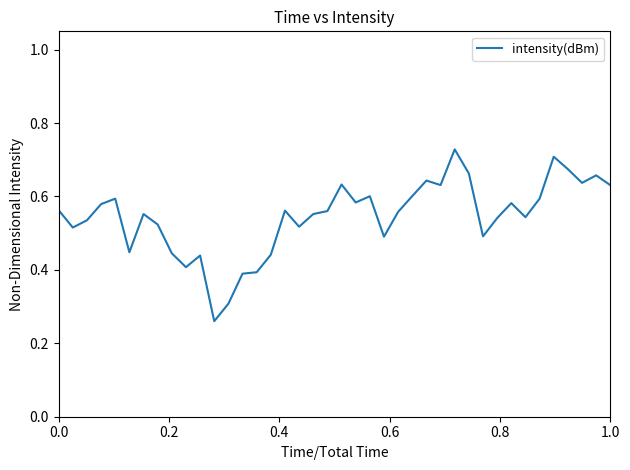

Count the number of data series in this chart.

1